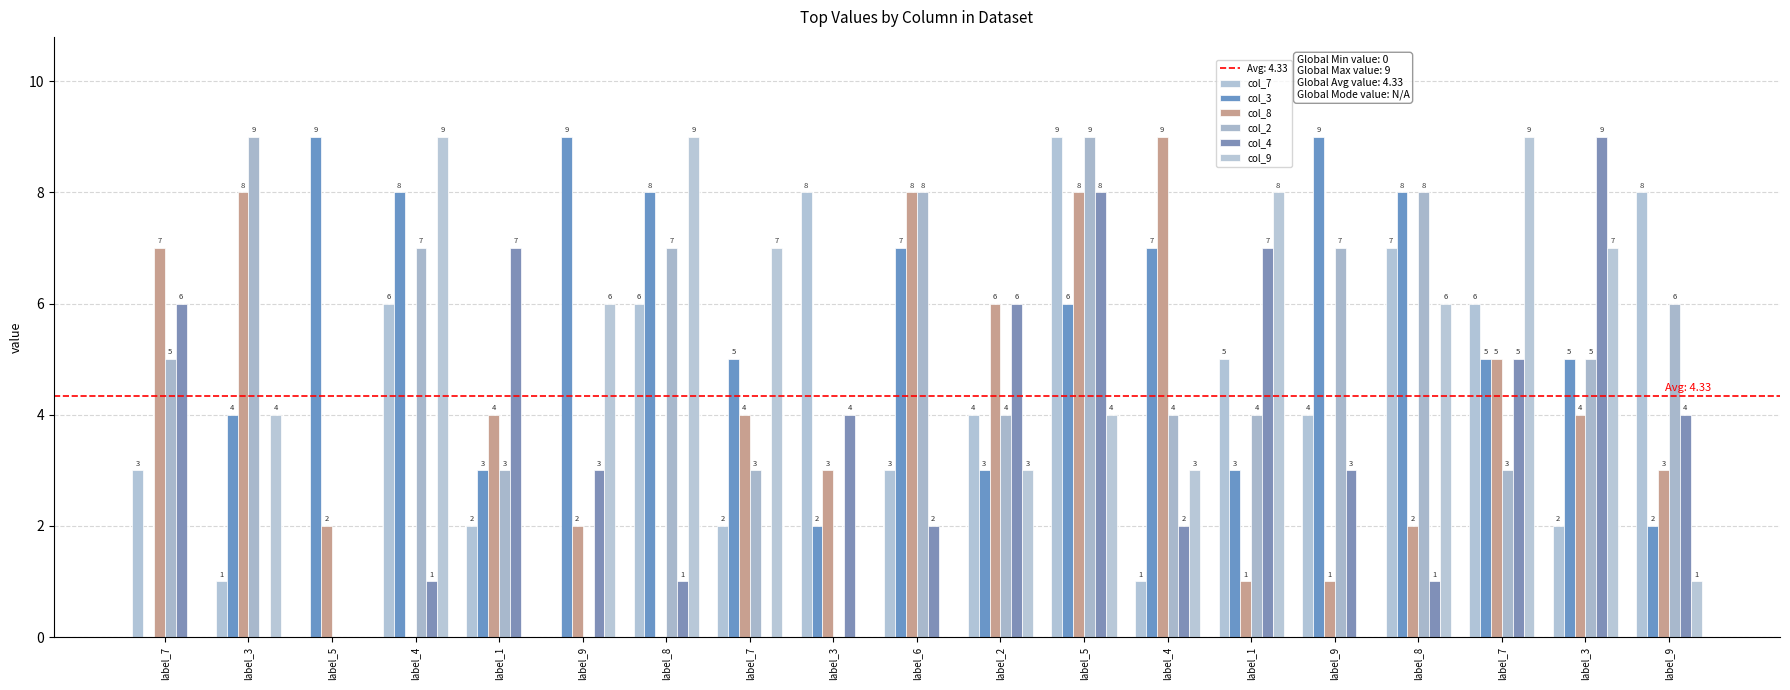

True or false: col_8 has a value of -4 at label_4.

False